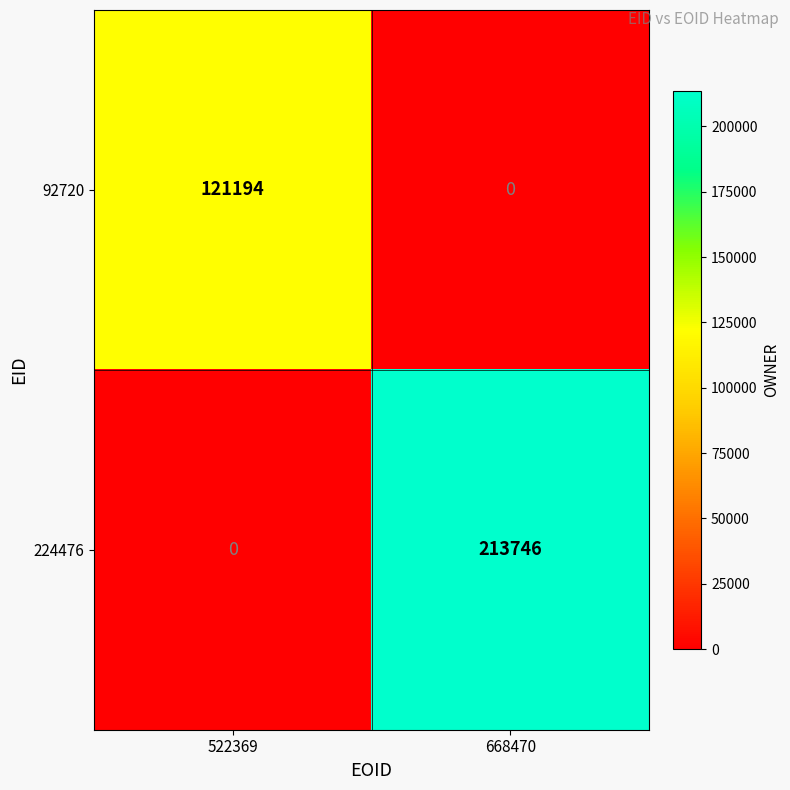

How many data points in 92720 are less than 121194?

1